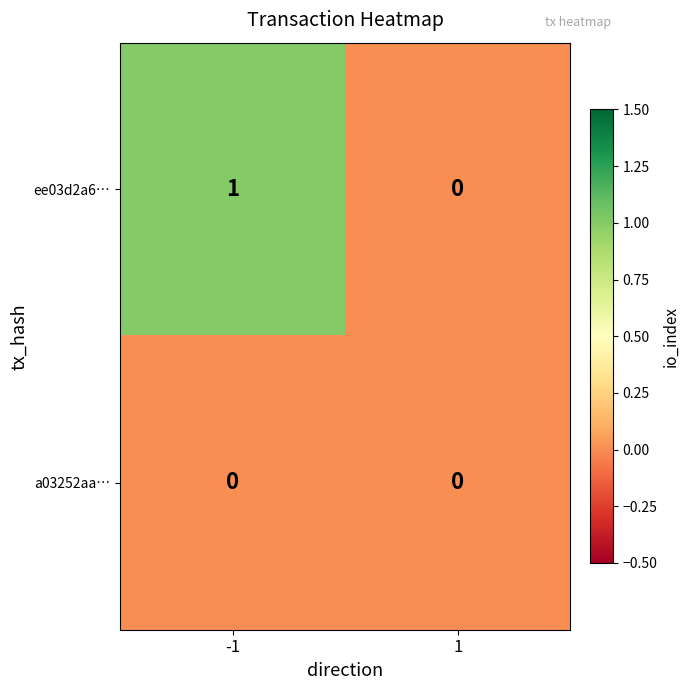

List the series in order of their peak value, lowest first.

a03252aa…, ee03d2a6…